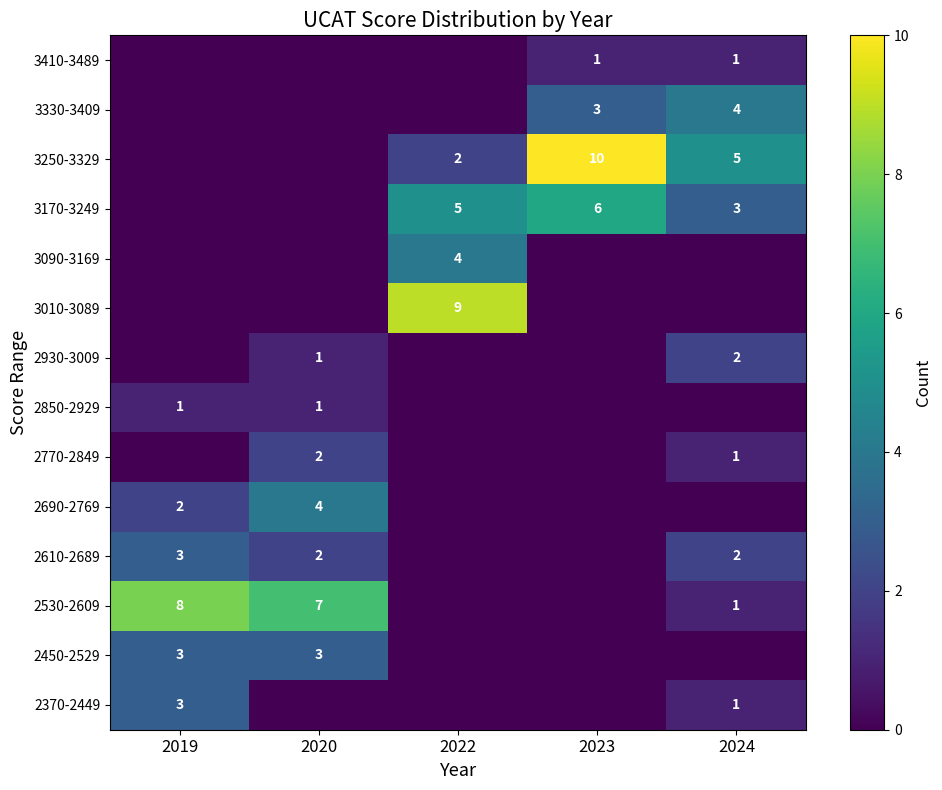

The 2530-2609 series shows 5 at 2019. True or false?

False